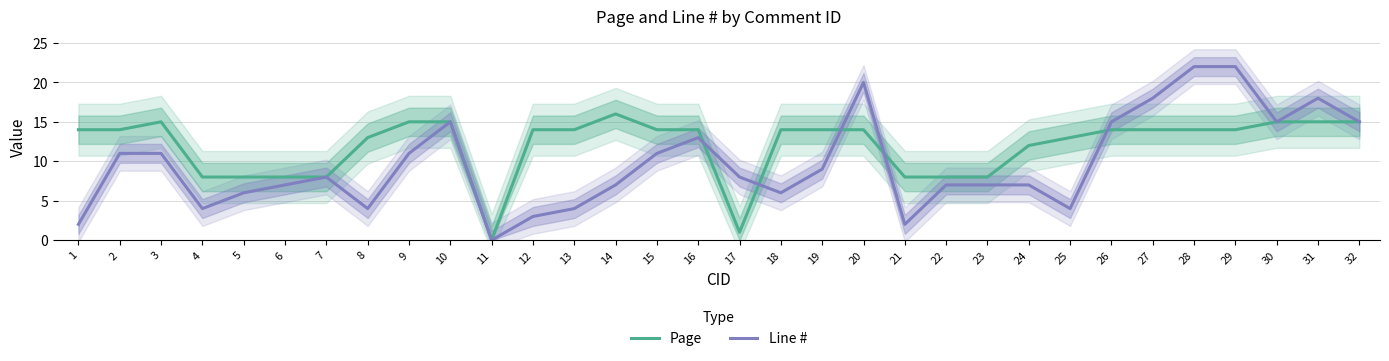

How many interior local valleys does the Line # series have?

7